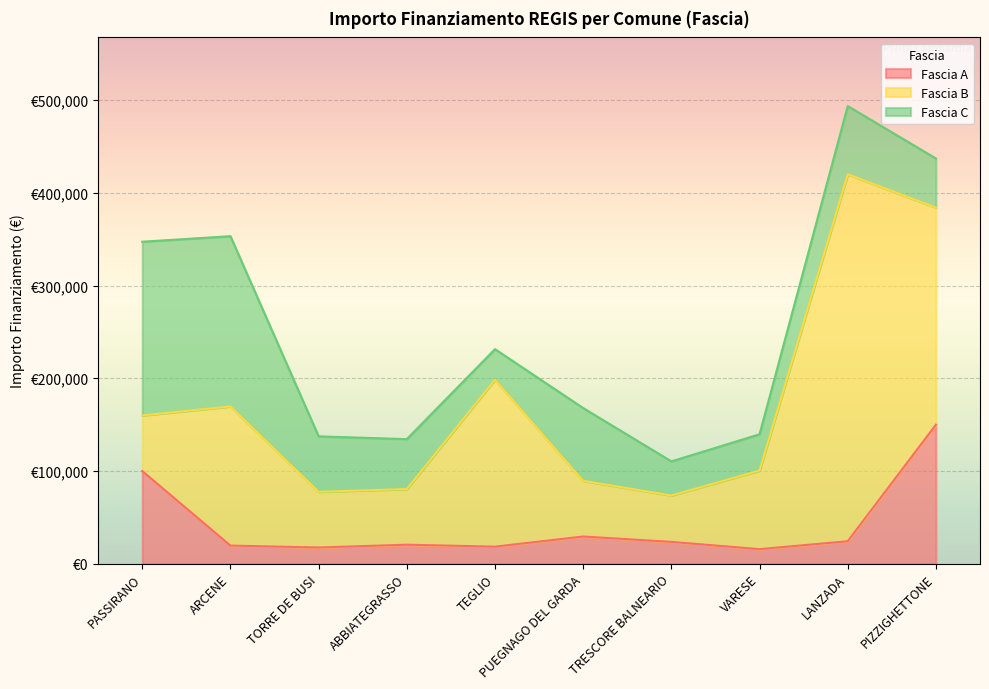

How many data points in Fascia C are above 59760?

4